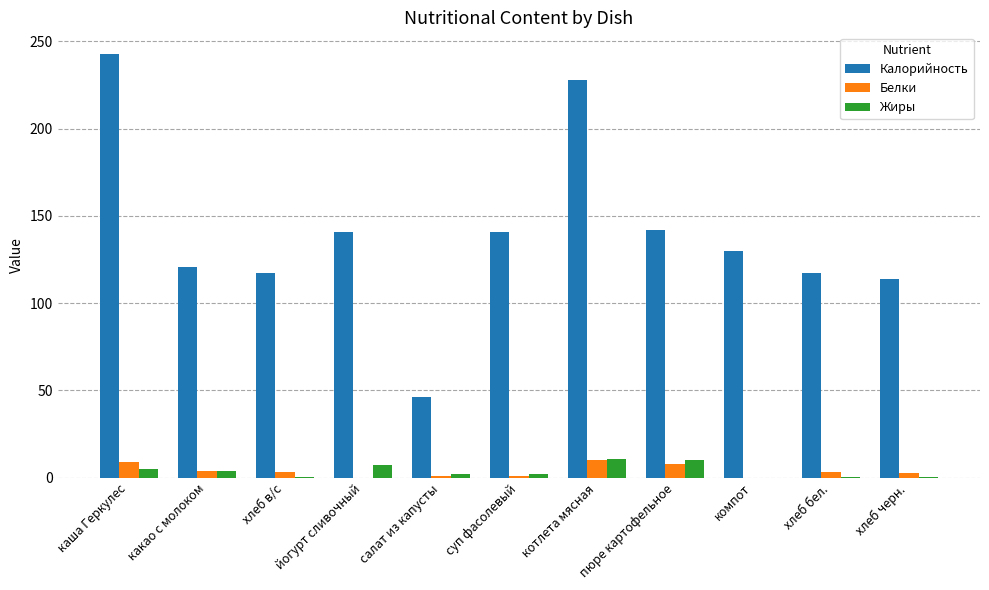

Are the bars horizontal?

No